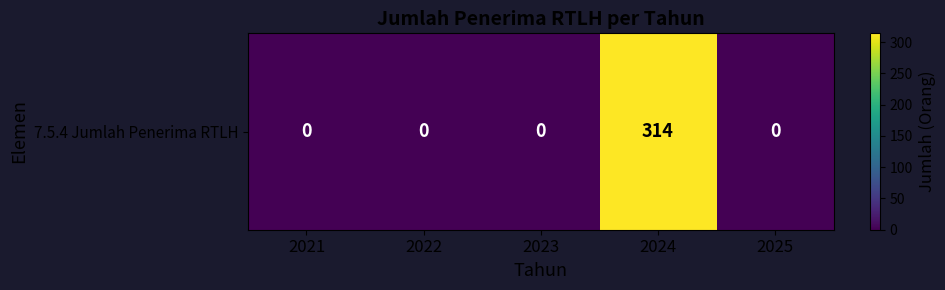

The chart shows a value of 206 at 2022. True or false?

False